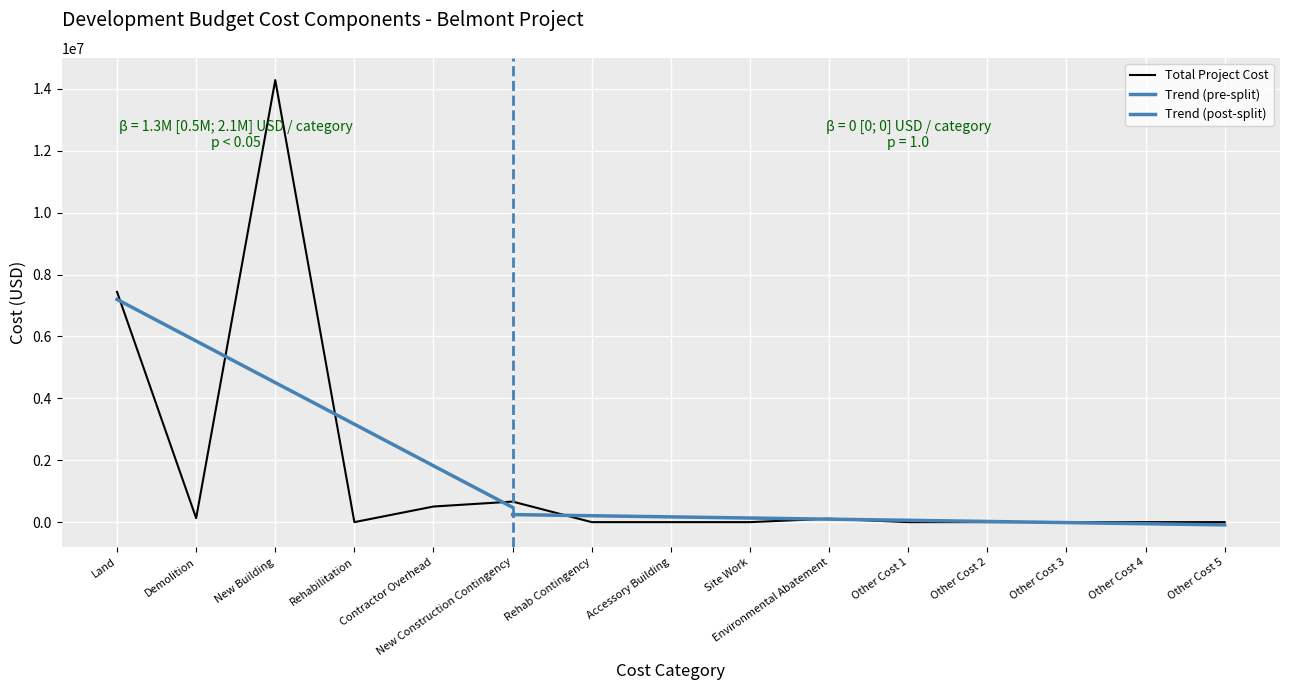

How many interior local peaks does the Total Project Cost series have?

3